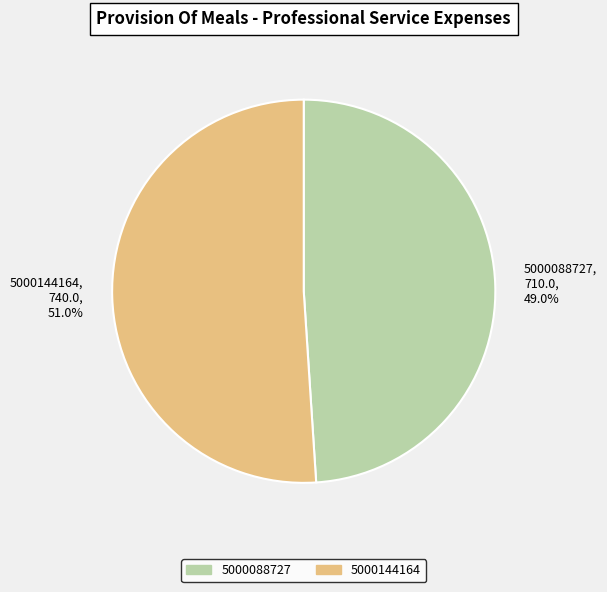

To the nearest percent, what is the average slice percentage?

50%